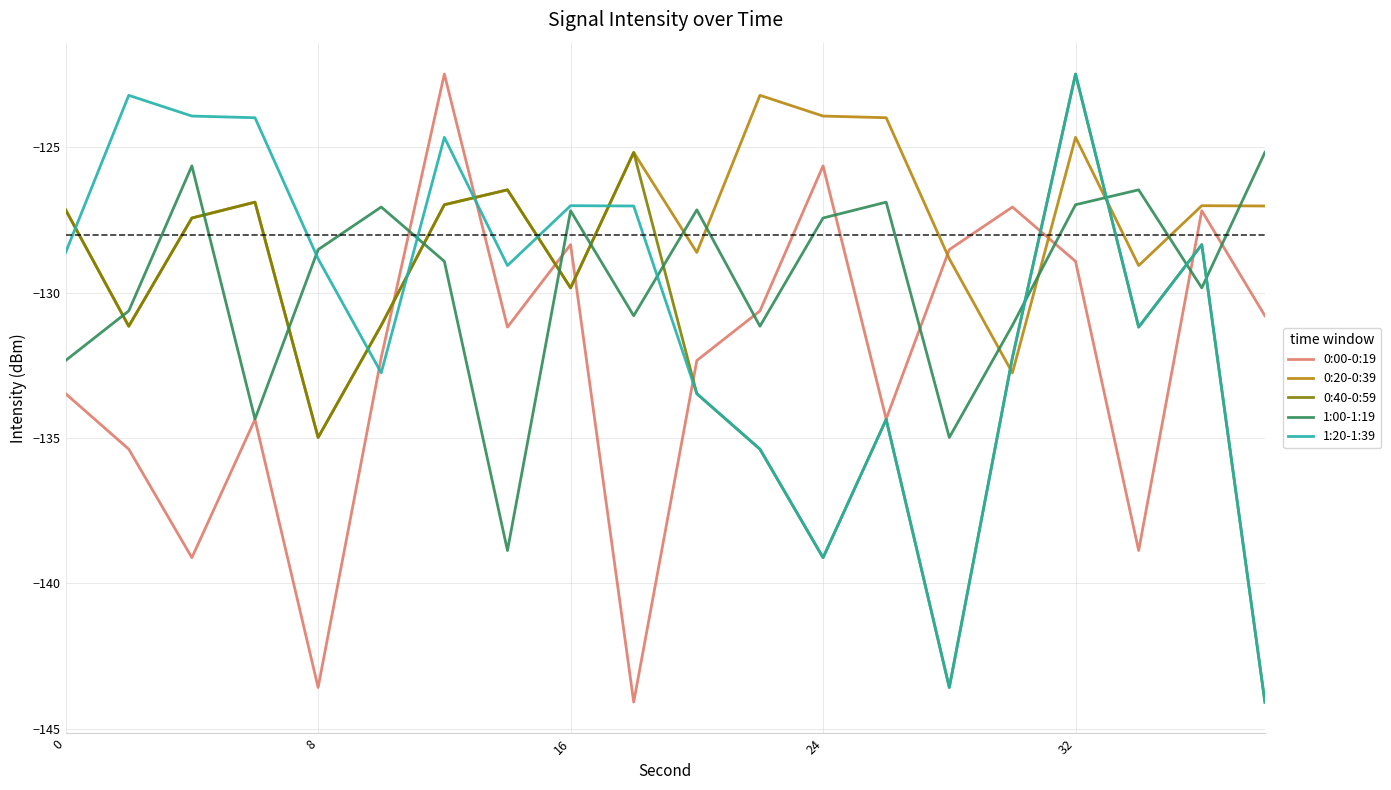

List the series in order of their overall mean, lowest first.

0:00-0:19, 0:40-0:59, 1:20-1:39, 1:00-1:19, 0:20-0:39